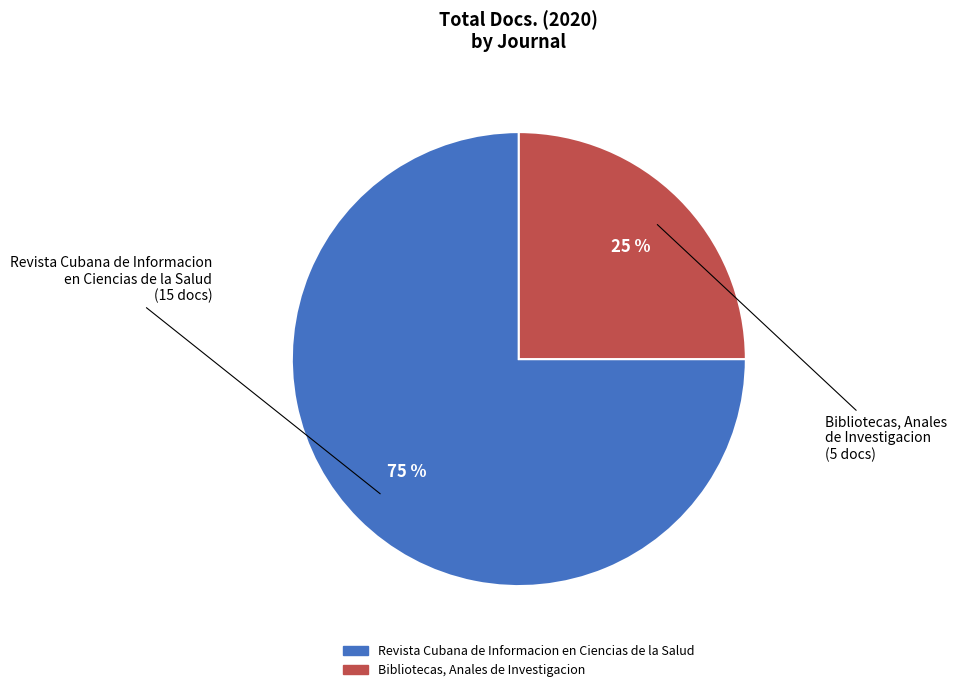

Do Bibliotecas, Anales de Investigacion and Revista Cubana de Informacion en Ciencias de la Salud together represent more than half of the pie?

Yes